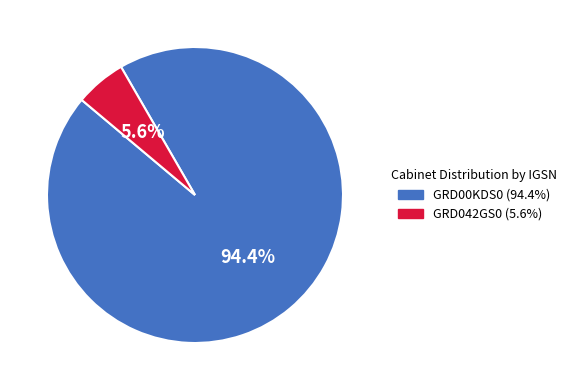

How many slices are in this pie chart?

2